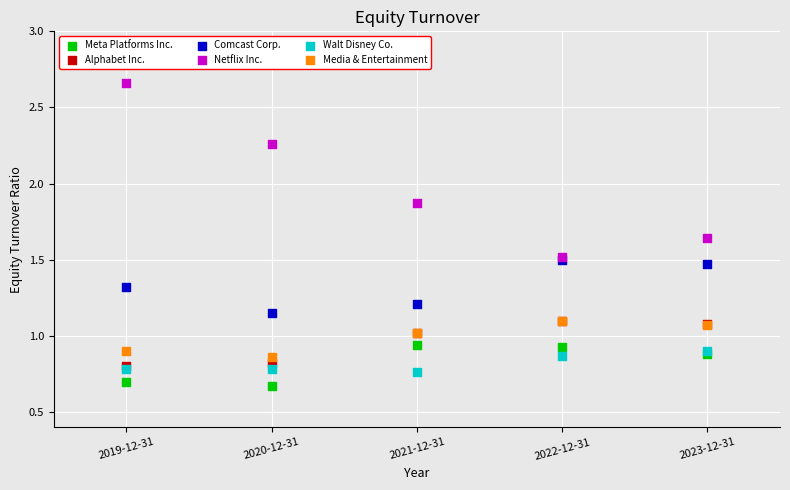

What are all the series names shown in the legend?

Meta Platforms Inc., Alphabet Inc., Comcast Corp., Netflix Inc., Walt Disney Co., Media & Entertainment